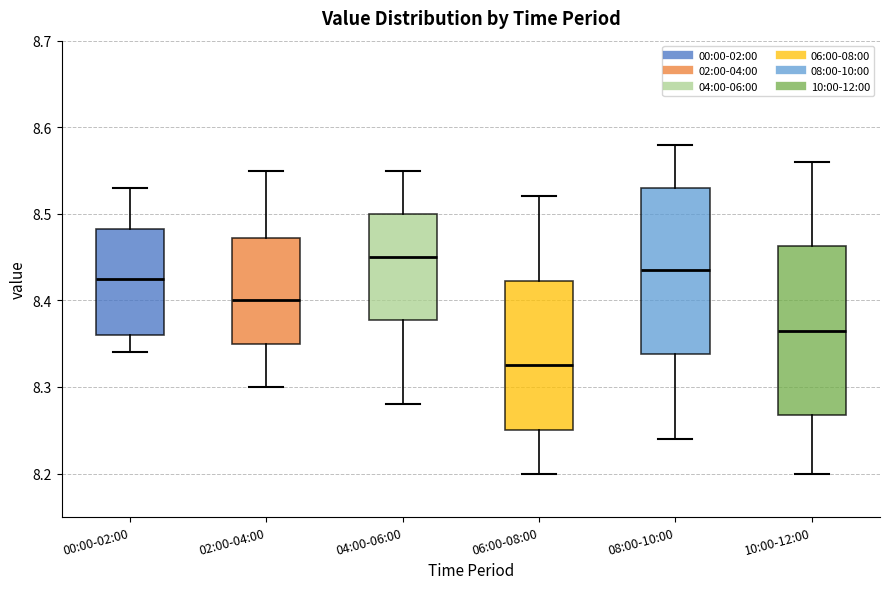

Reading left to right, transcribe this box plot: for each box, give where its median line is, the range the box spans, and where its two whiskers end, as read against the y-axis. The values are not printed on the chart, so give them approximately, as read against the axis.

00:00-02:00: median 8.43, box 8.36 to 8.48, whiskers 8.34 to 8.53
02:00-04:00: median 8.40, box 8.35 to 8.47, whiskers 8.30 to 8.55
04:00-06:00: median 8.45, box 8.38 to 8.50, whiskers 8.28 to 8.55
06:00-08:00: median 8.33, box 8.25 to 8.42, whiskers 8.20 to 8.52
08:00-10:00: median 8.44, box 8.34 to 8.53, whiskers 8.24 to 8.58
10:00-12:00: median 8.37, box 8.27 to 8.46, whiskers 8.20 to 8.56